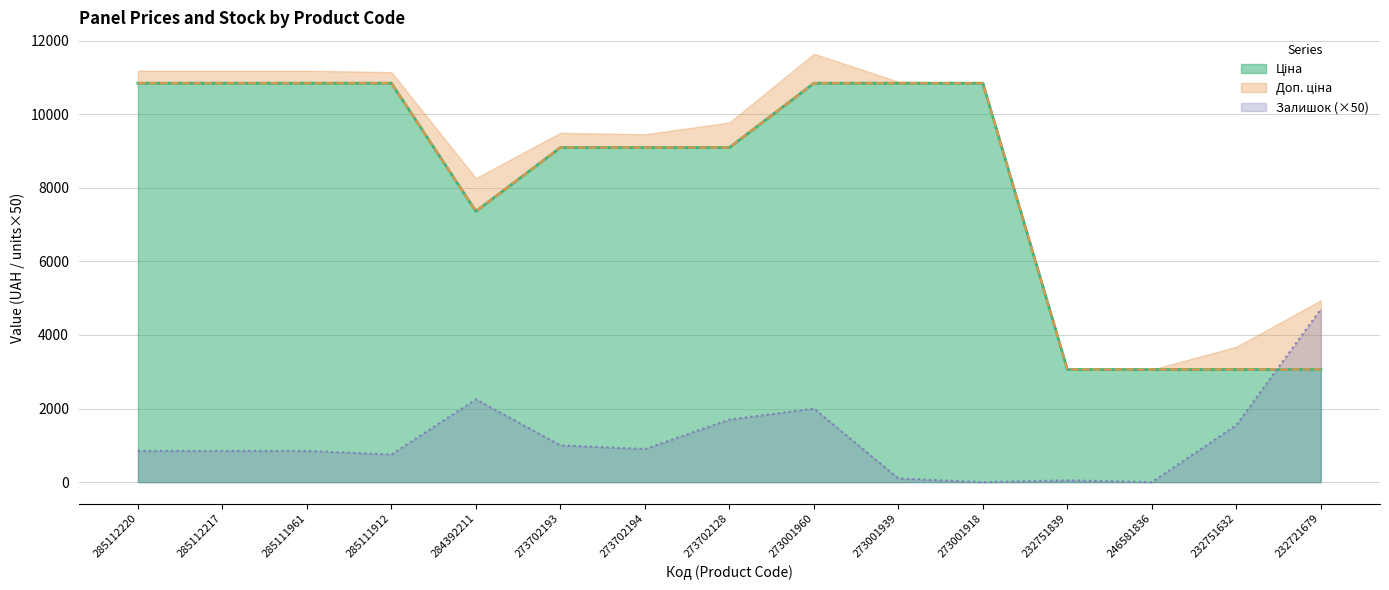

Between 273702194 and 232751839, which is larger?

273702194